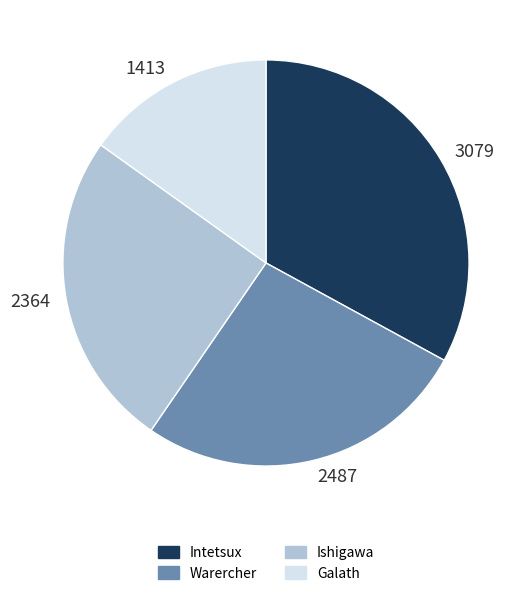

Does 1413 represent more than half of the total?

No